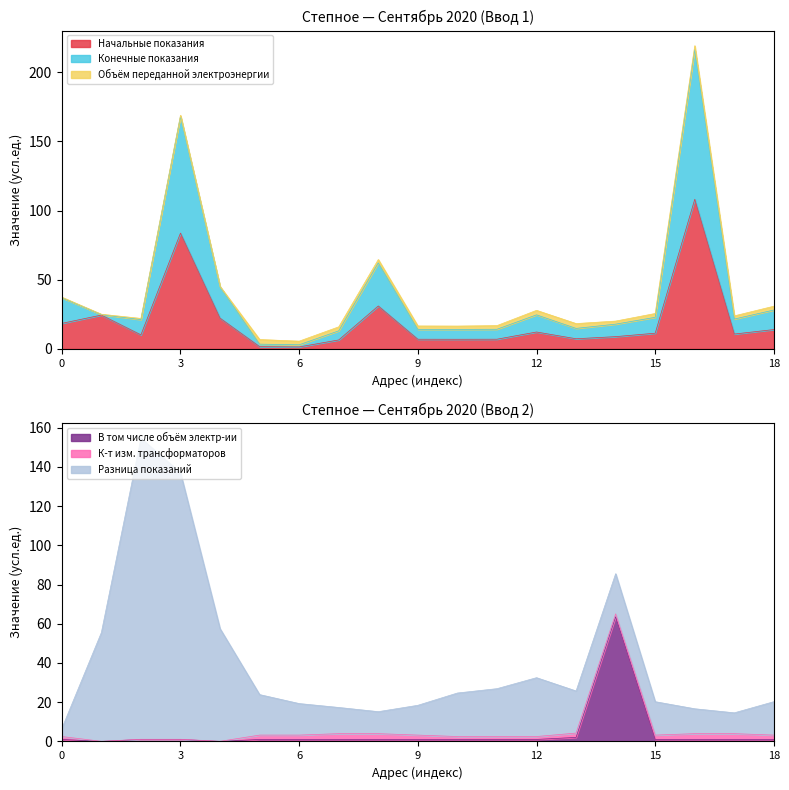

Is it true that Начальные показания equals 12.3 at 12?

True